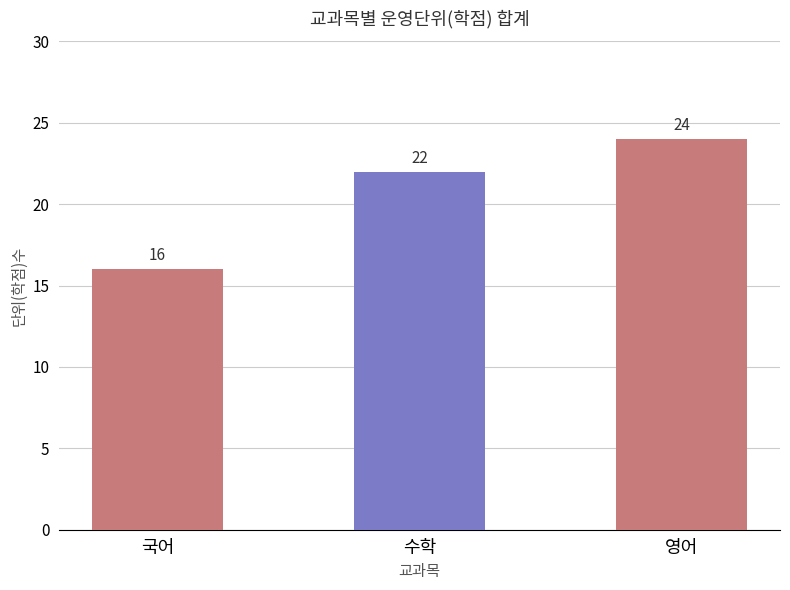

Reading right to left, extract all data points from this chart.

영어=24	수학=22	국어=16